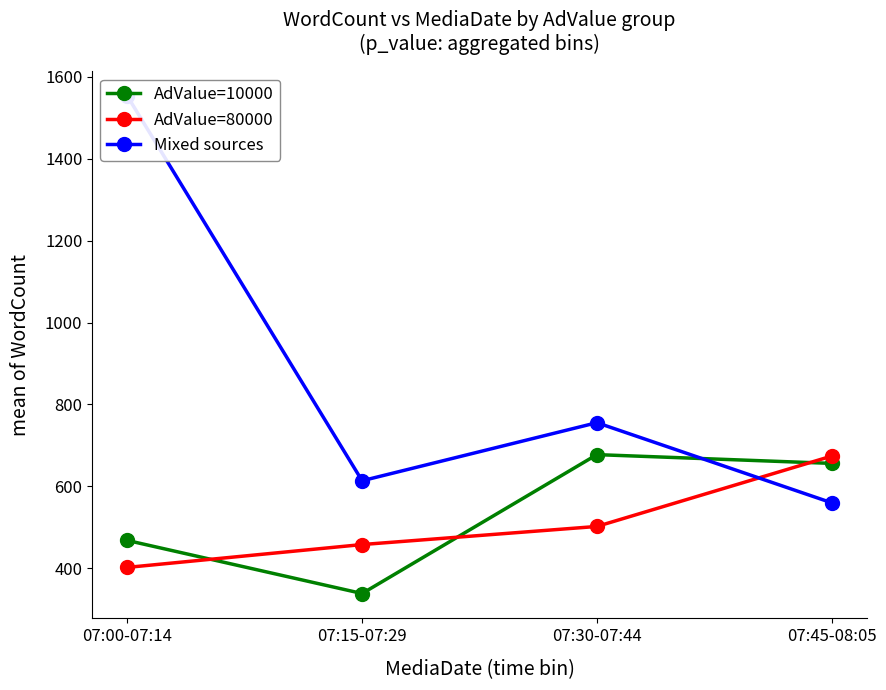

Between which two adjacent categories do Mixed sources and AdValue=80000 first intersect?

07:30-07:44 and 07:45-08:05